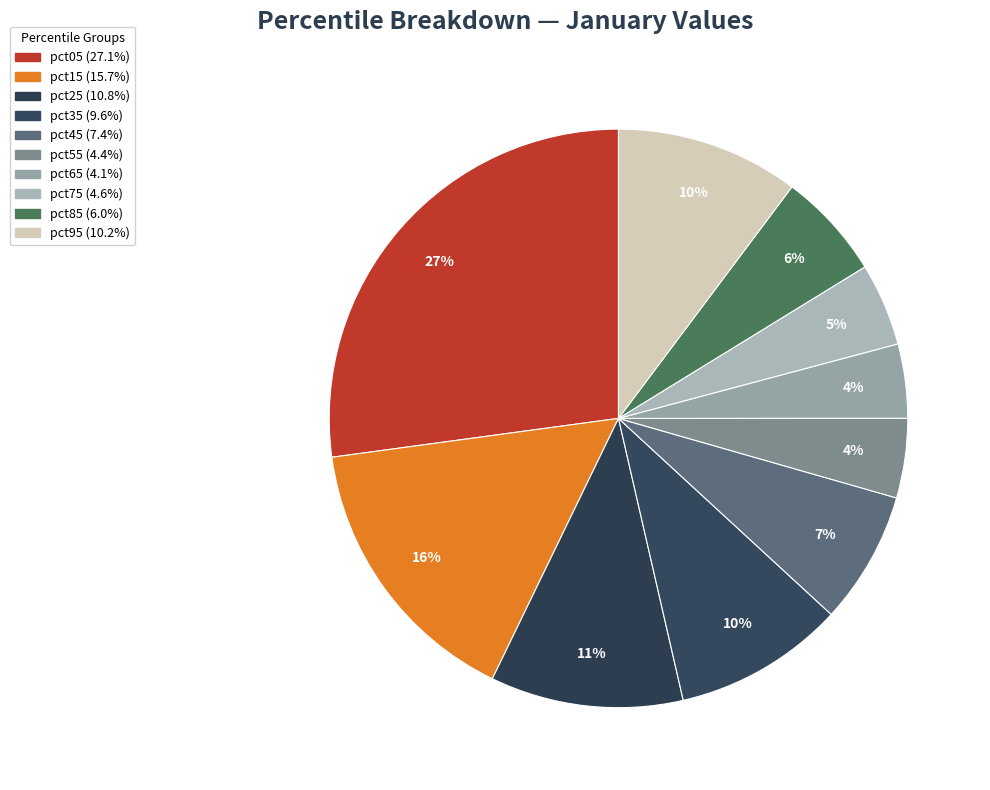

How many slices are in this pie chart?

10